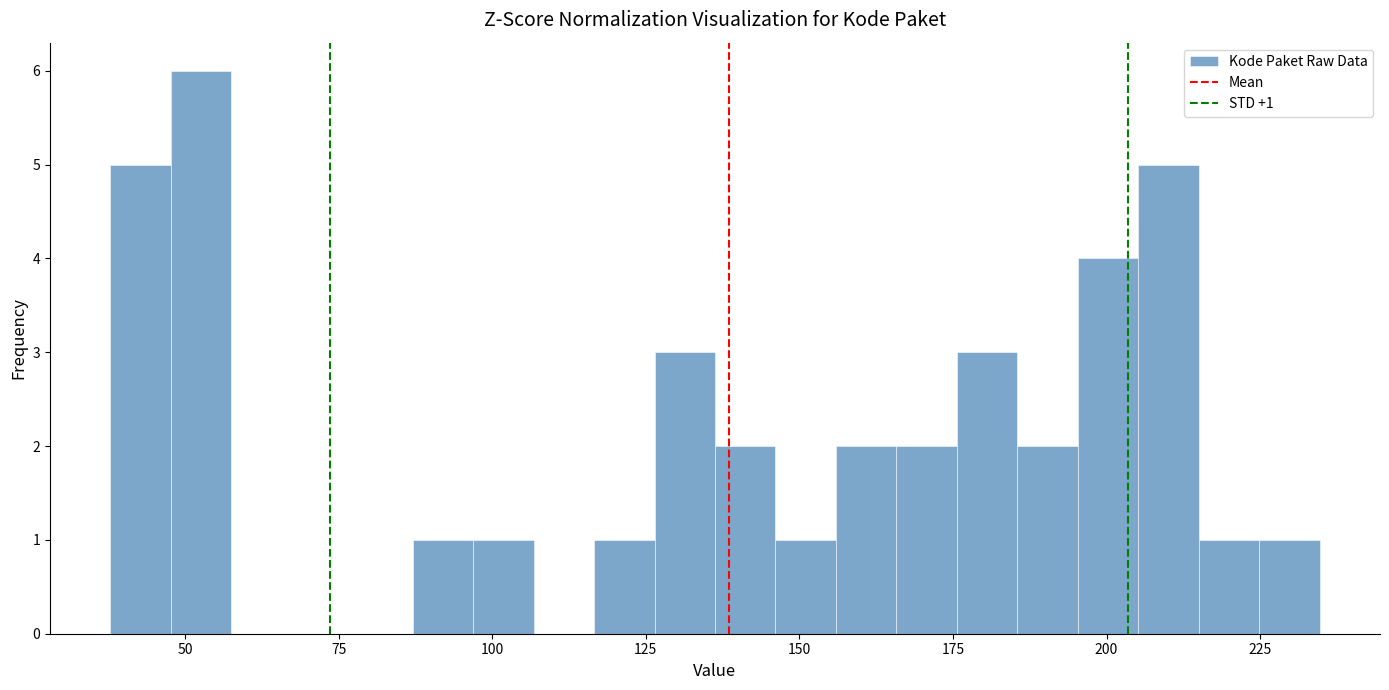

Read against the x-axis, roughly where is the centre of the tallest bar?

55